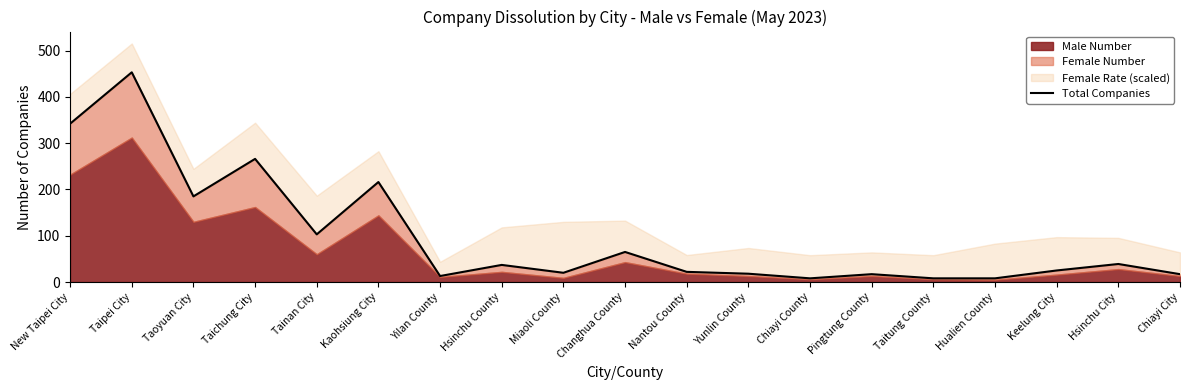

Where is the data nearest to the value 230?

Kaohsiung City